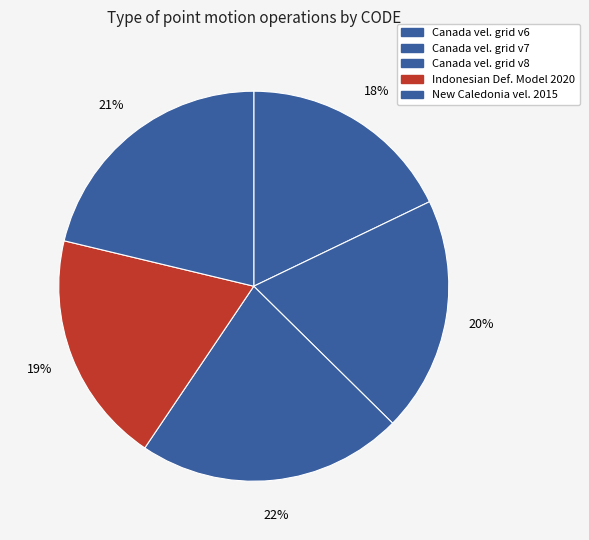

How many segments does this pie chart have?

5